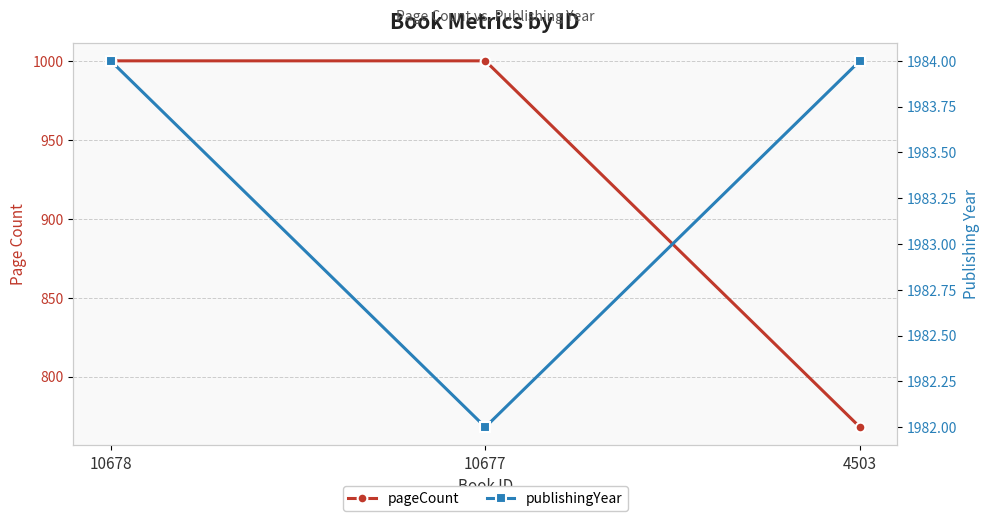

Does the chart display data point markers on the line(s)?

Yes